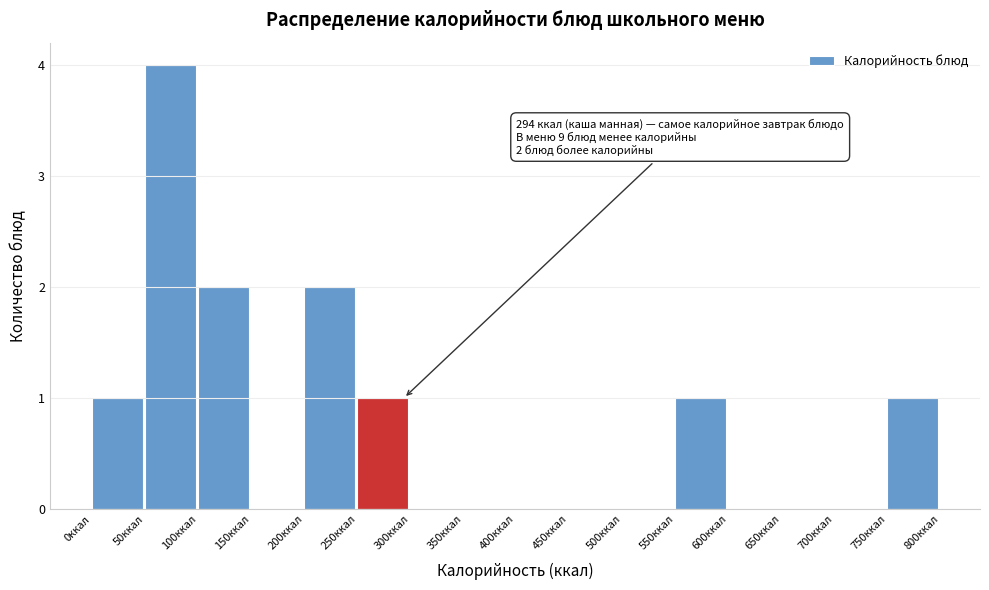

Over which range of the x-axis is the bar tallest?

50 to 100